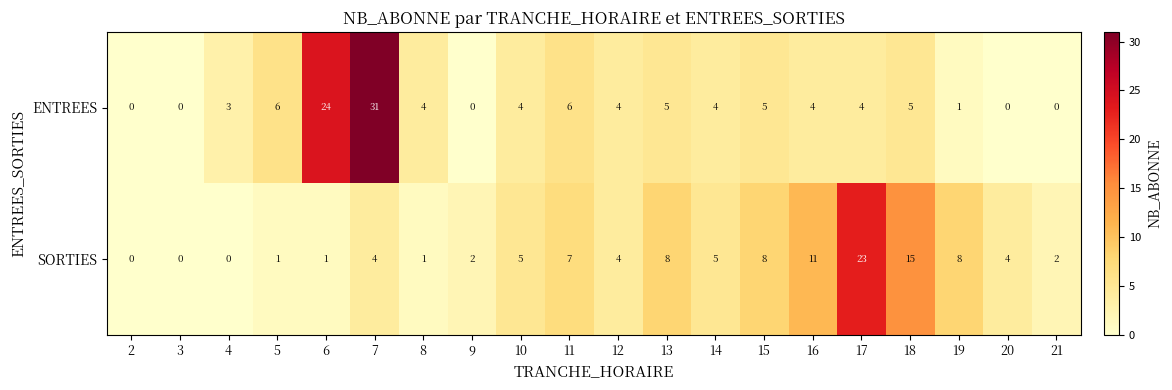

What is the difference between the highest and lowest values at 17?

19